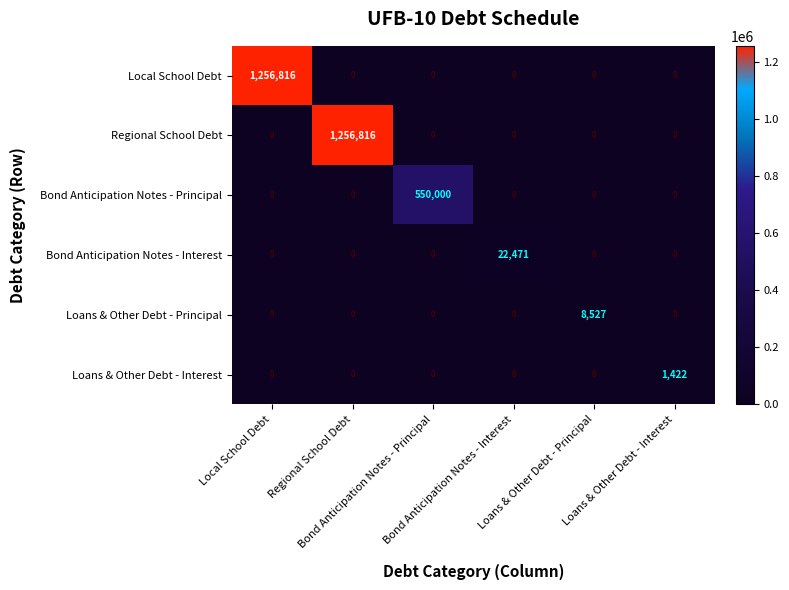

Between Loans & Other Debt - Principal and Loans & Other Debt - Interest, which series saw the biggest shift?

Loans & Other Debt - Principal